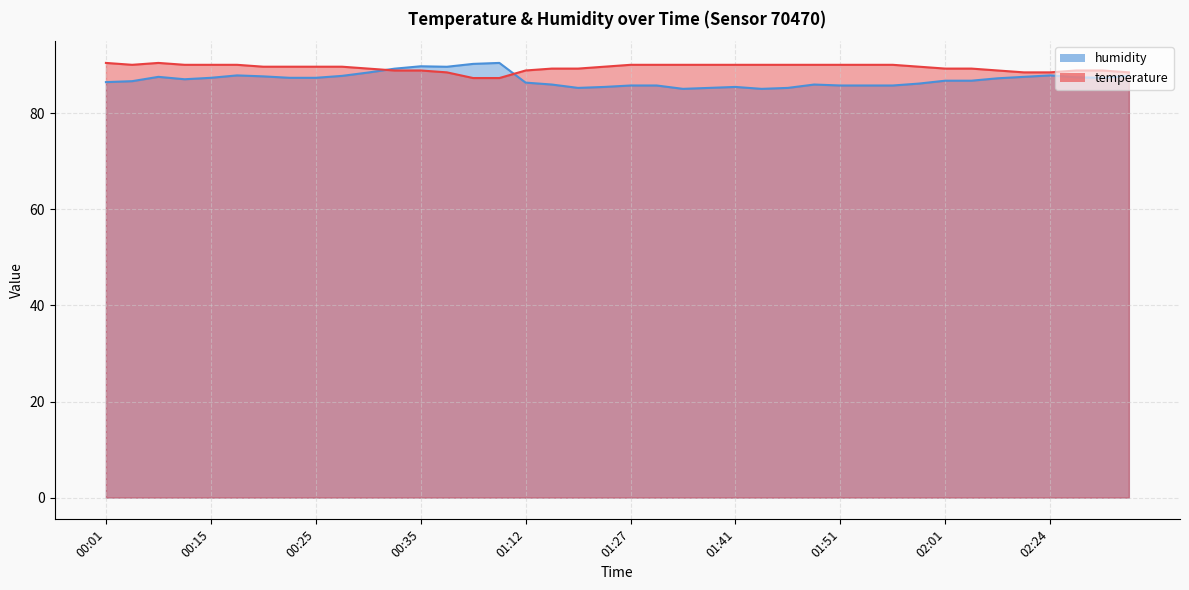

How many interior local valleys does the temperature series have?

1